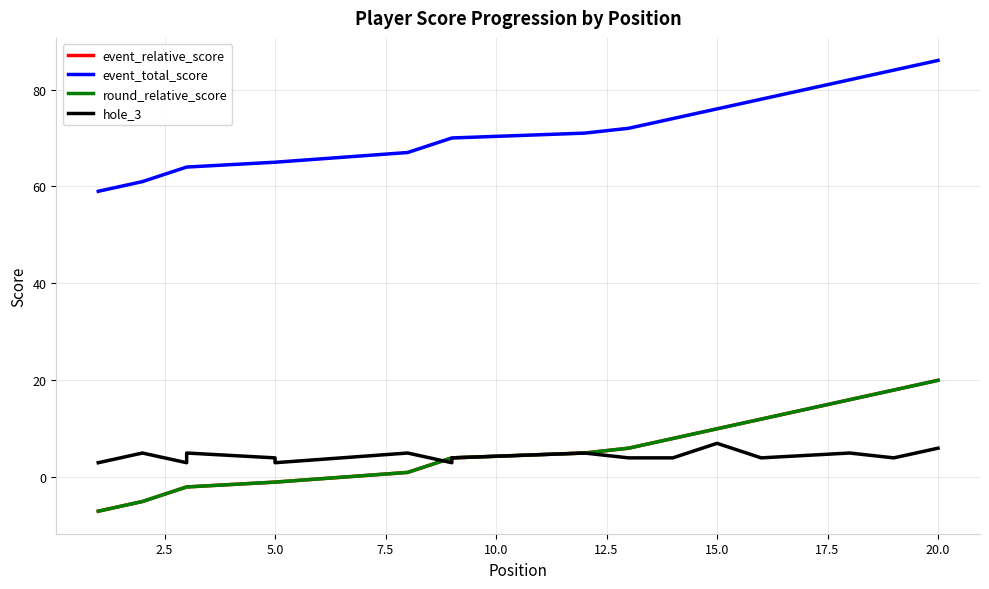

What is the label of the 18th point from the right?

5.0